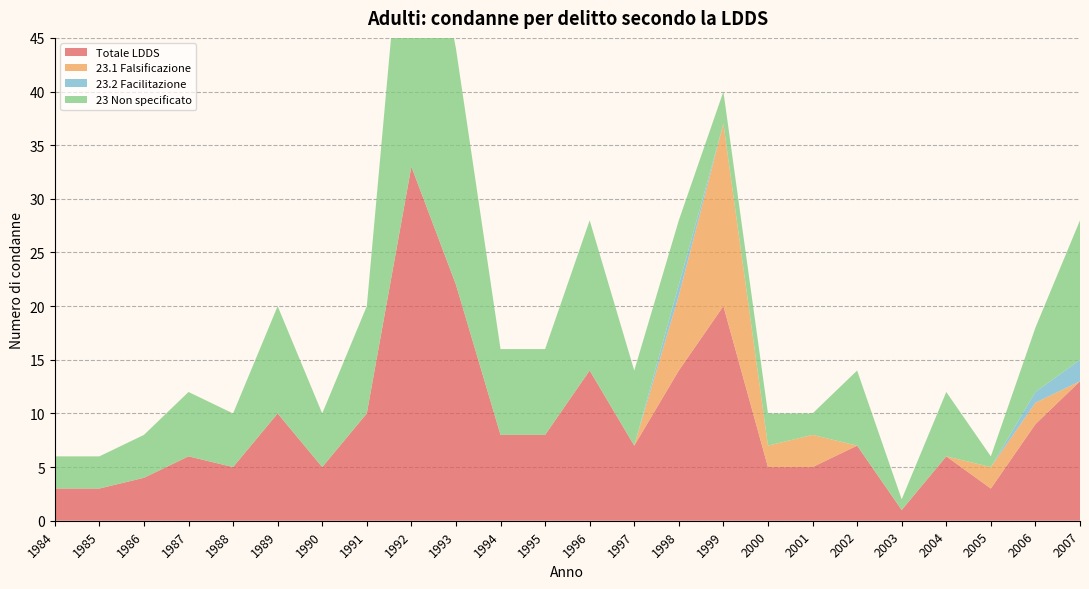

Reading right to left, extract all data points from this chart.

Totale LDDS: 13	9	3	6	1	7	5	5	20	14	7	14	8	8	22	33	10	5	10	5	6	4	3	3
23.1 Falsificazione: 0	2	2	0	0	0	3	2	17	7	0	0	0	0	0	0	0	0	0	0	0	0	0	0
23.2 Facilitazione: 2	1	0	0	0	0	0	0	0	1	0	0	0	0	0	0	0	0	0	0	0	0	0	0
23 Non specificato: 13	6	1	6	1	7	2	3	3	6	7	14	8	8	22	33	10	5	10	5	6	4	3	3